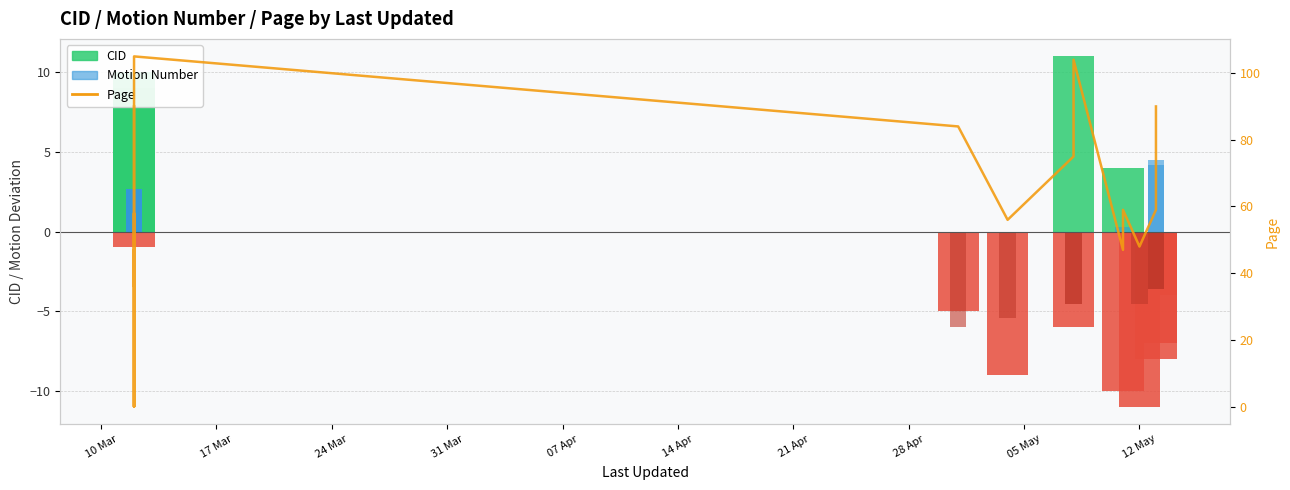

What is the sum of all values?

1463